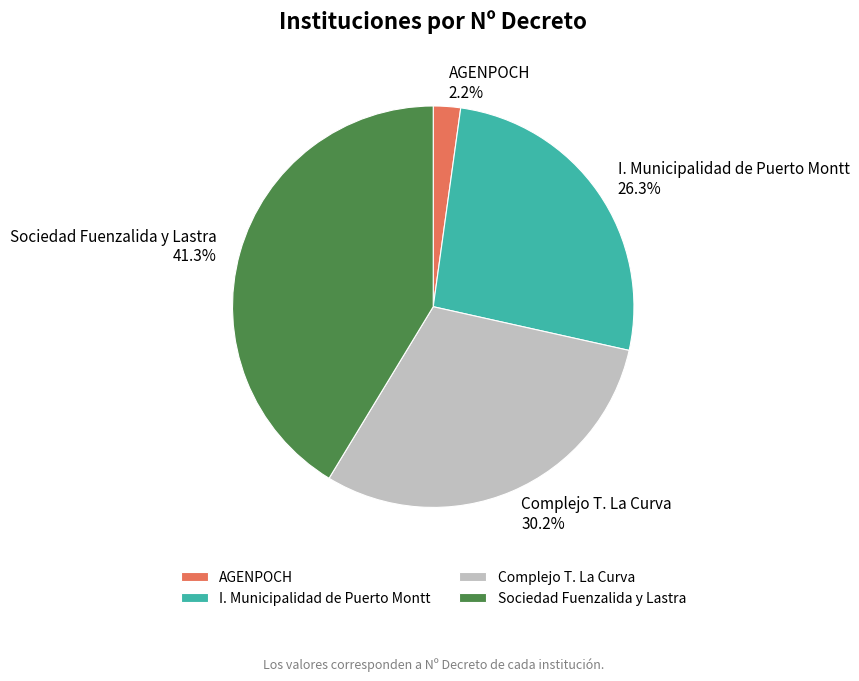

Rank the categories by value from highest to lowest.

Sociedad Fuenzalida y Lastra, Complejo T. La Curva, I. Municipalidad de Puerto Montt, AGENPOCH